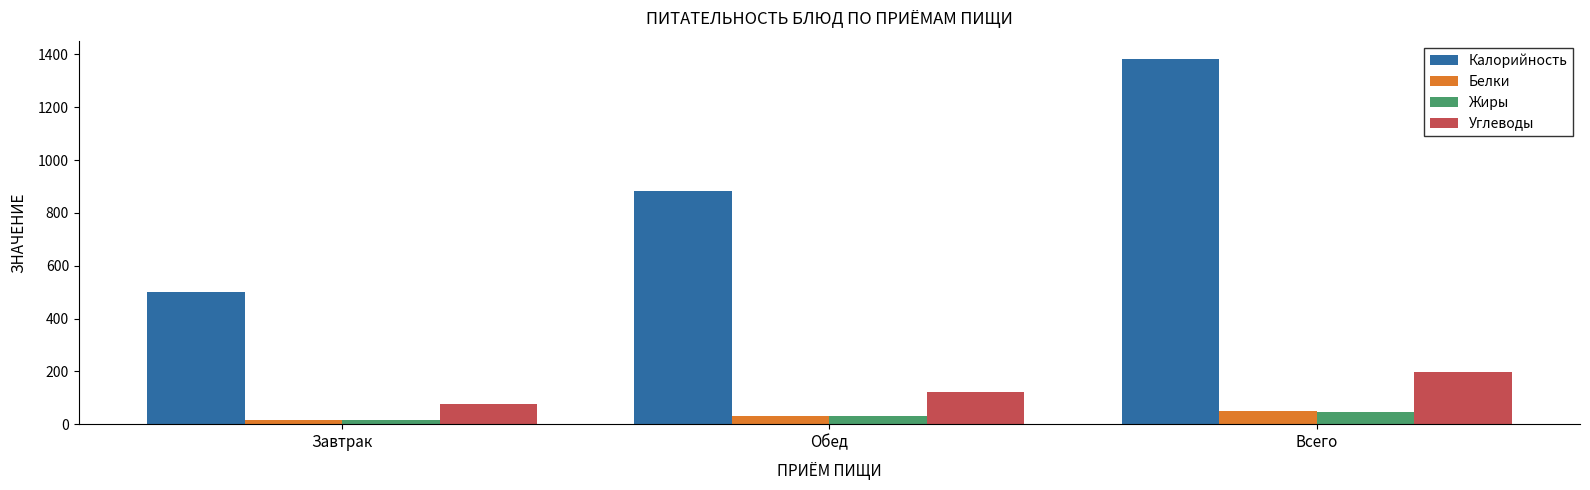

What is the label of the 1st bar from the right?

Всего